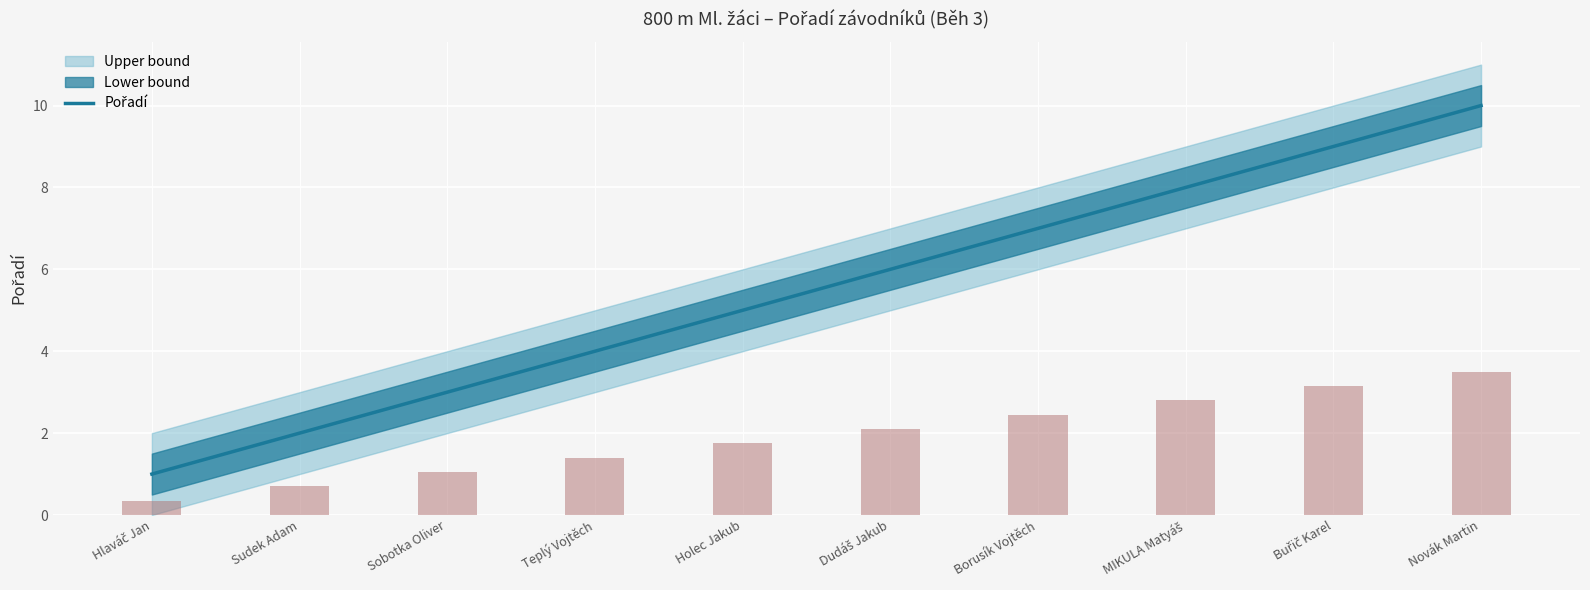

Where is the data nearest to the value 5?

Holec Jakub